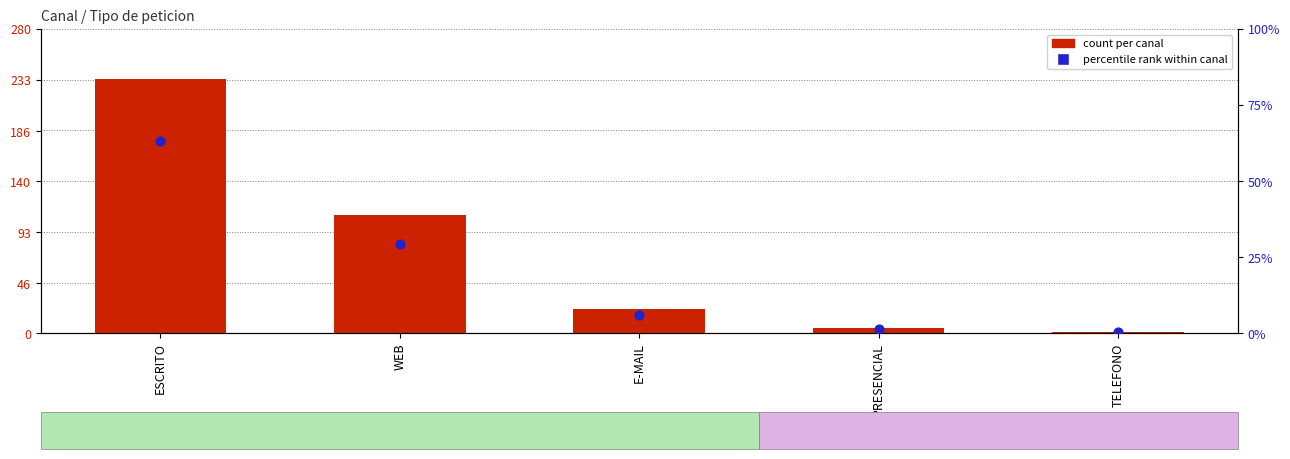

At how many categories does at least one series exceed 88?

2